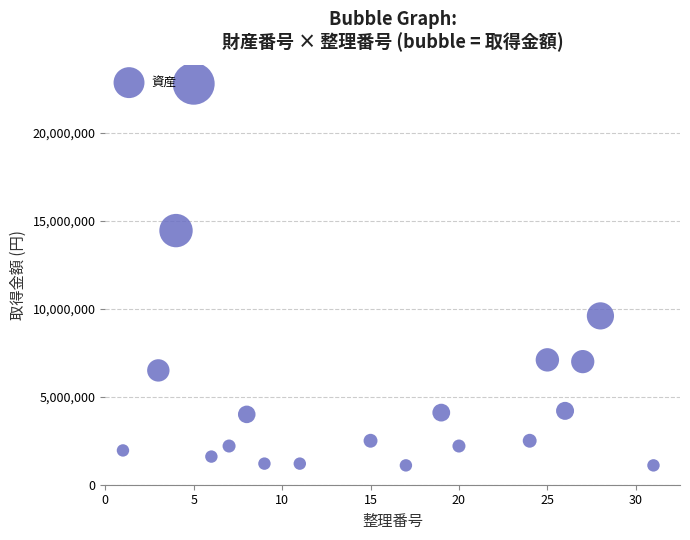

What is the range of Y values (max minus min)?

21700000